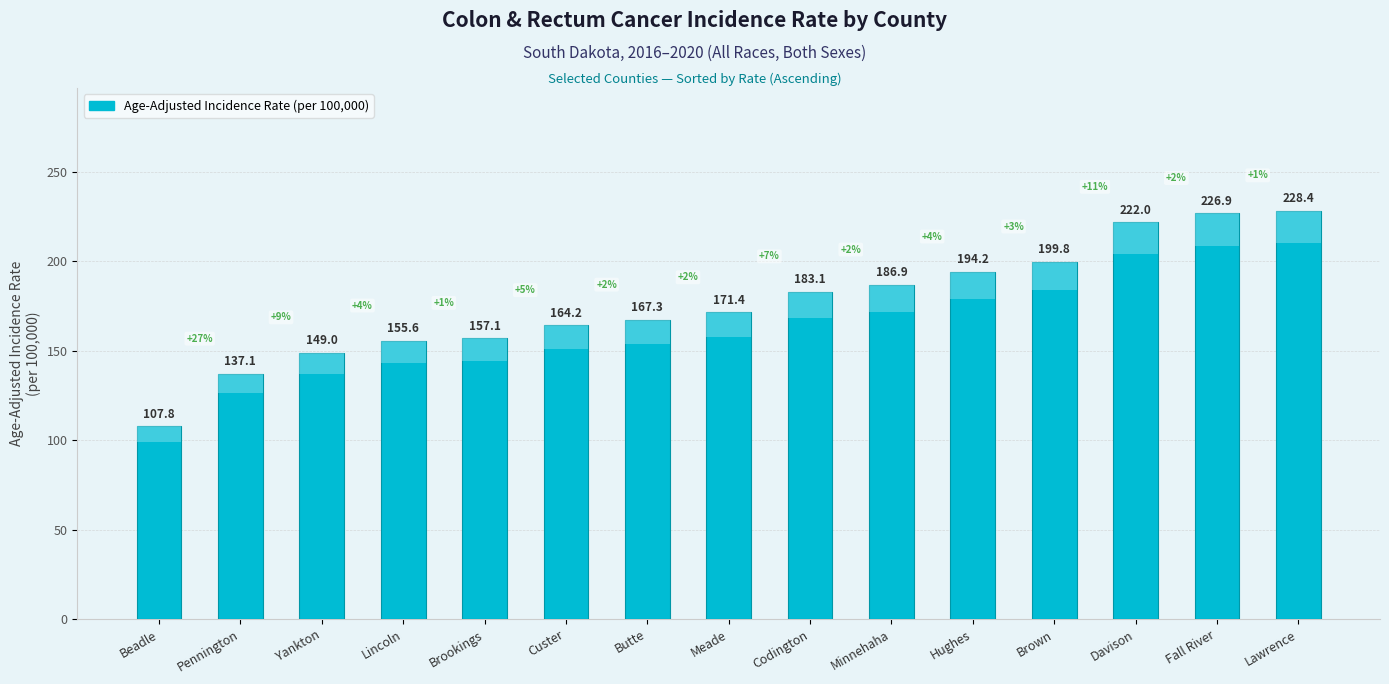

Reading right to left, transcribe all the data shown in this chart.

228.4	226.9	222.0	199.8	194.2	186.9	183.1	171.4	167.3	164.2	157.1	155.6	149.0	137.1	107.8